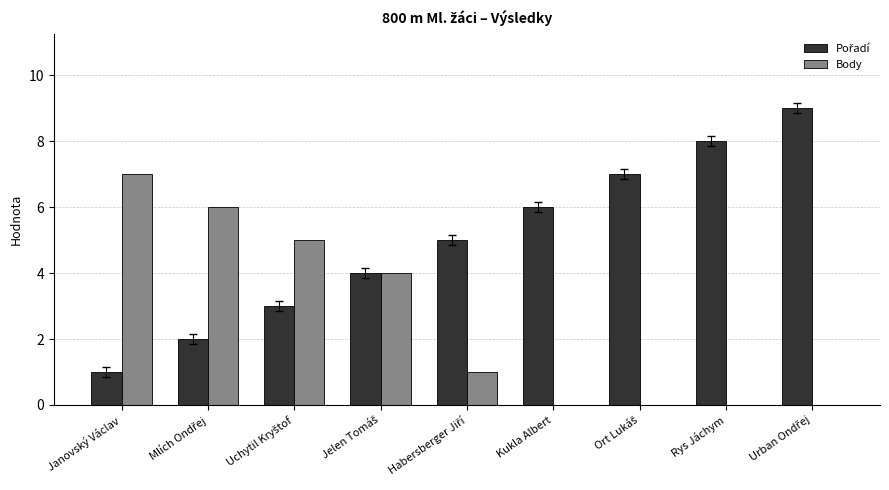

At which label does Body reach its peak?

Janovský Václav